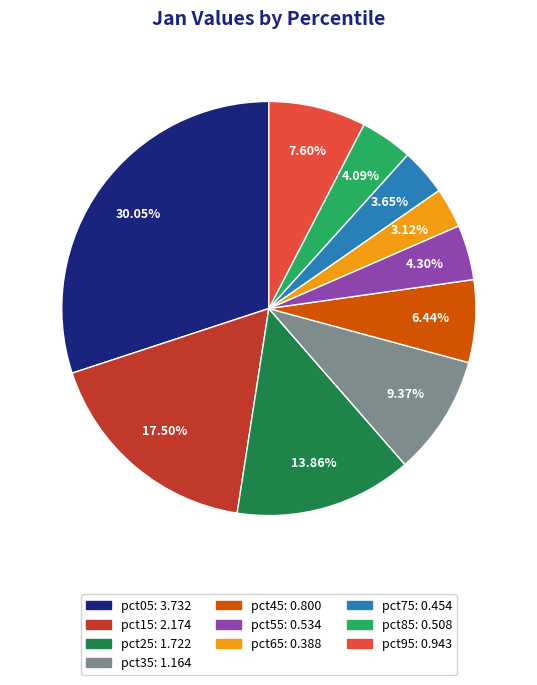

Does pct35 account for over 50% of the chart?

No